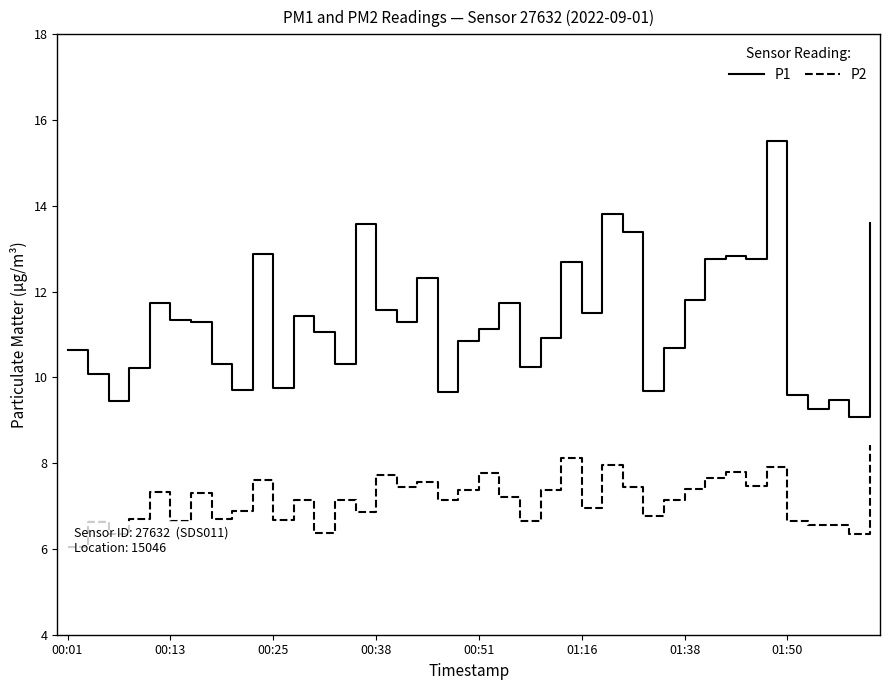

What are all the series names shown in the legend?

P1, P2